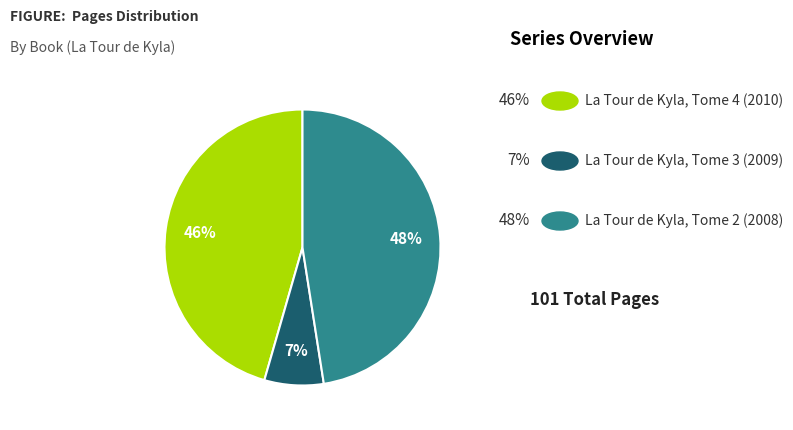

Is there a majority slice in this chart?

No